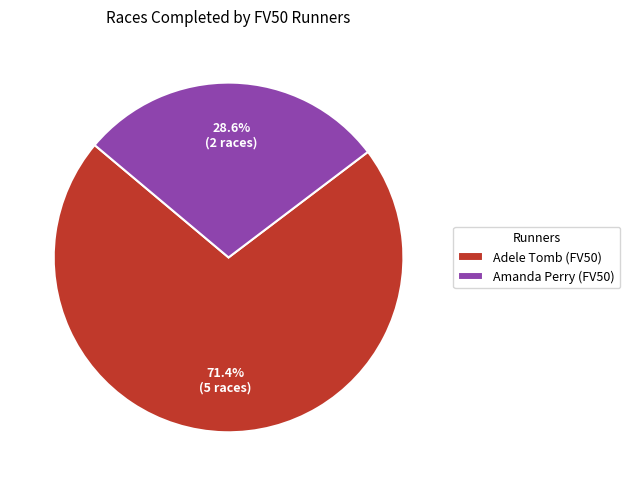

Is there a majority slice in this chart?

Yes